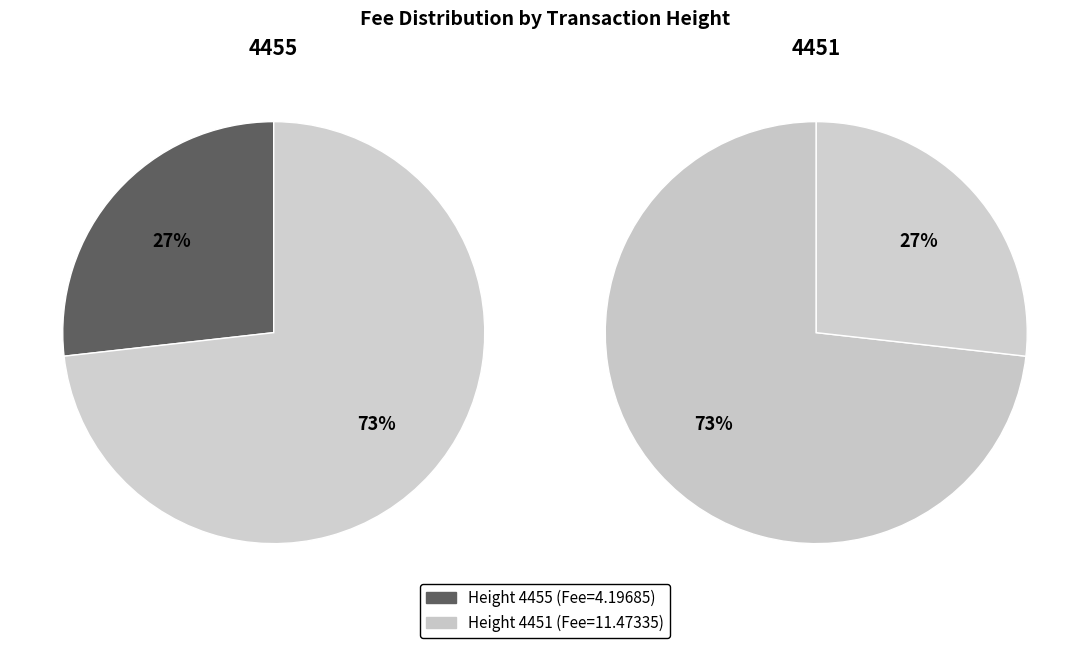

What is the largest slice in the pie chart?

4451